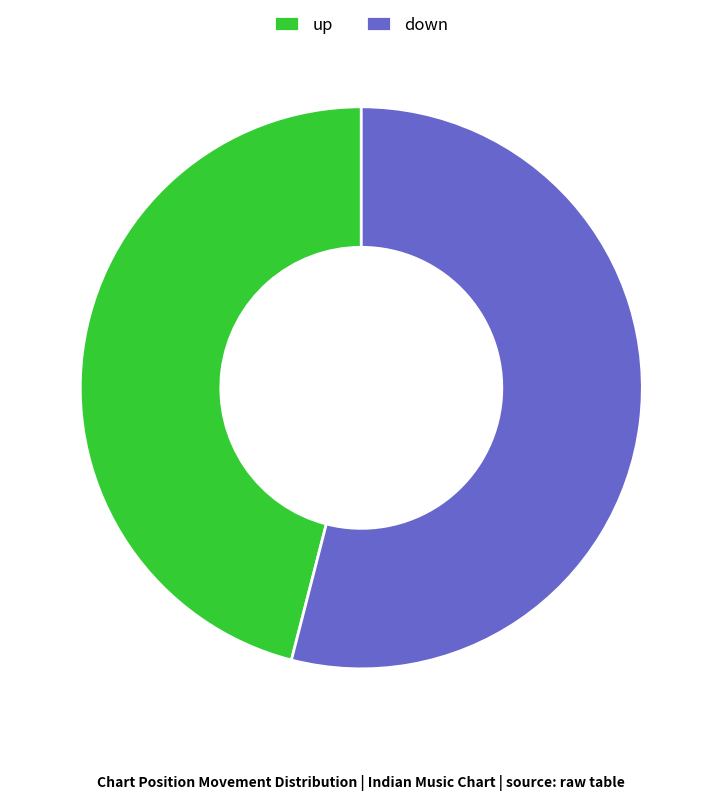

Is there a majority slice in this chart?

Yes